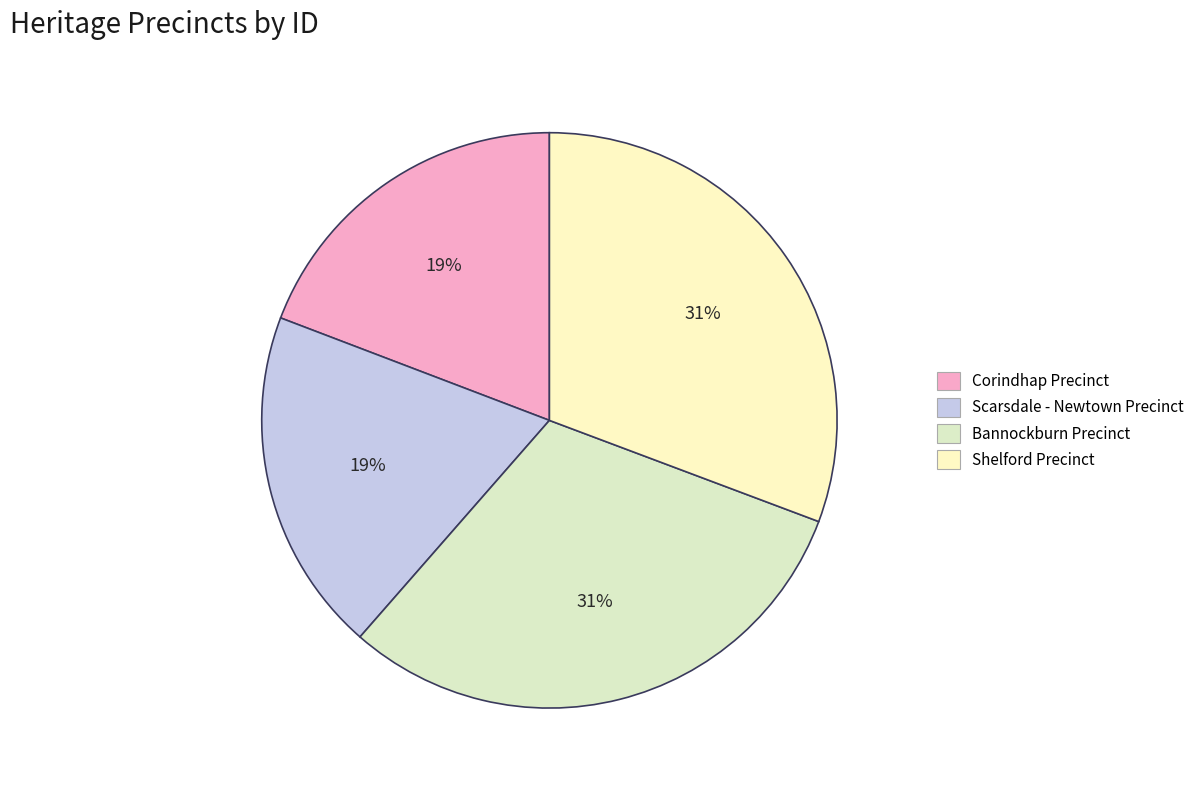

How much of the chart is everything except Shelford Precinct?

69.3%